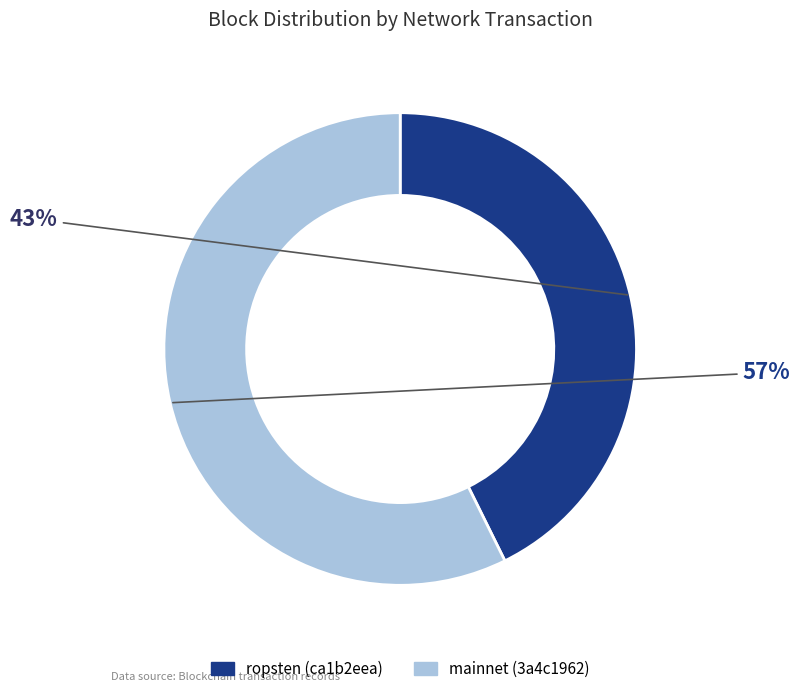

Is there any slice that represents more than half of the pie?

Yes